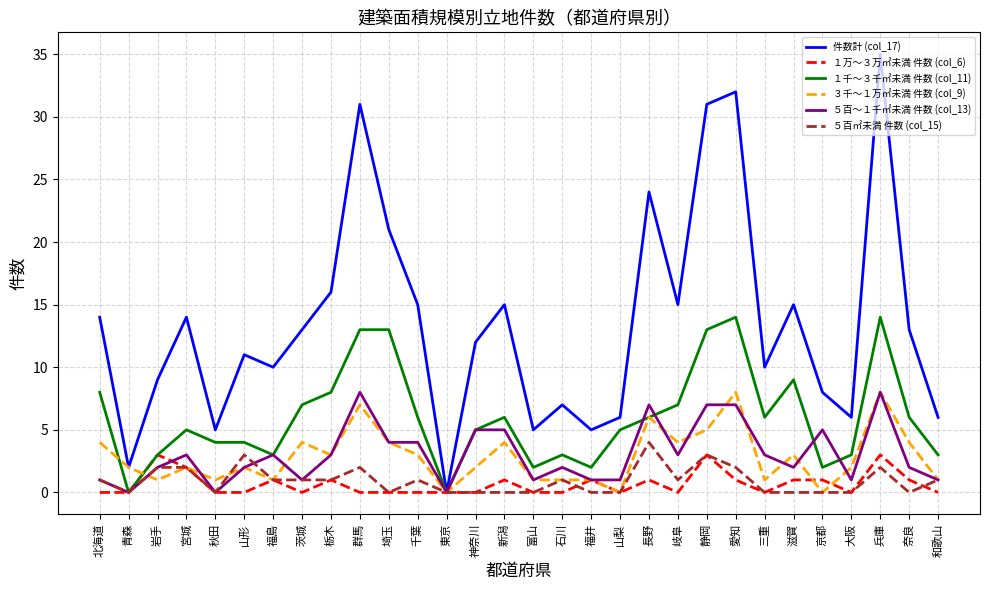

True or false: ５百～１千㎡未満 件数 (col_13) has a value of 1 at 山梨.

True